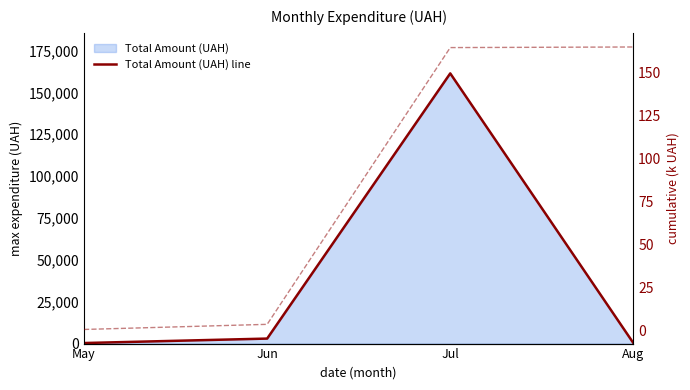

Does the chart display data point markers on the line(s)?

No